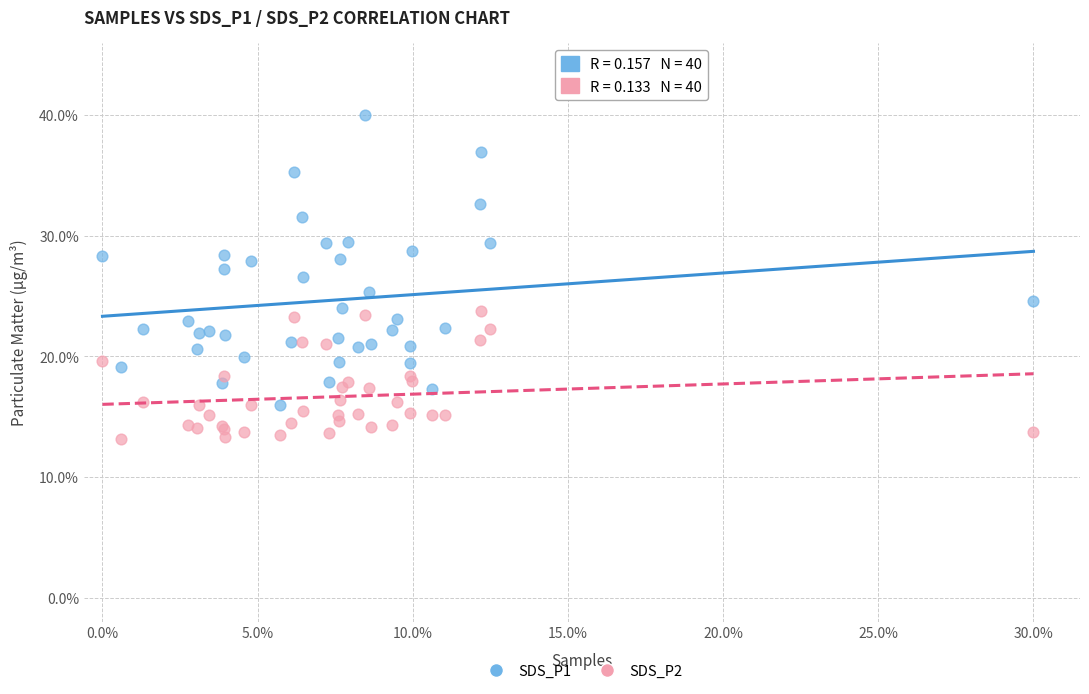

What are all the series names shown in the legend?

SDS_P1, SDS_P2